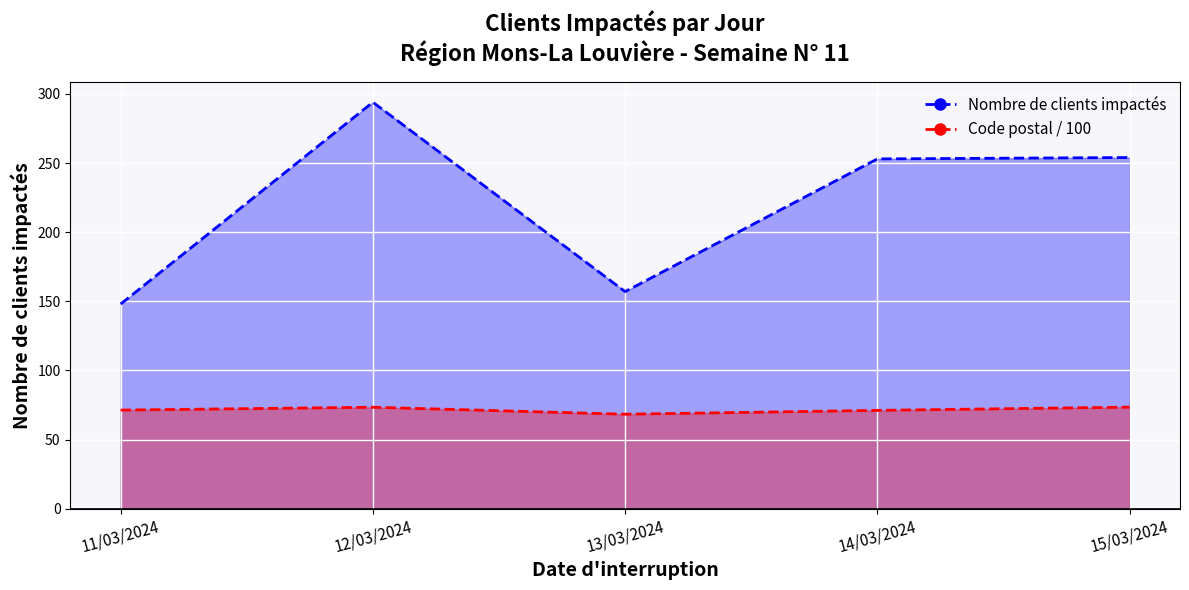

What is the value of the Code postal / 100 (line) point at the 3rd from the left?

68.3